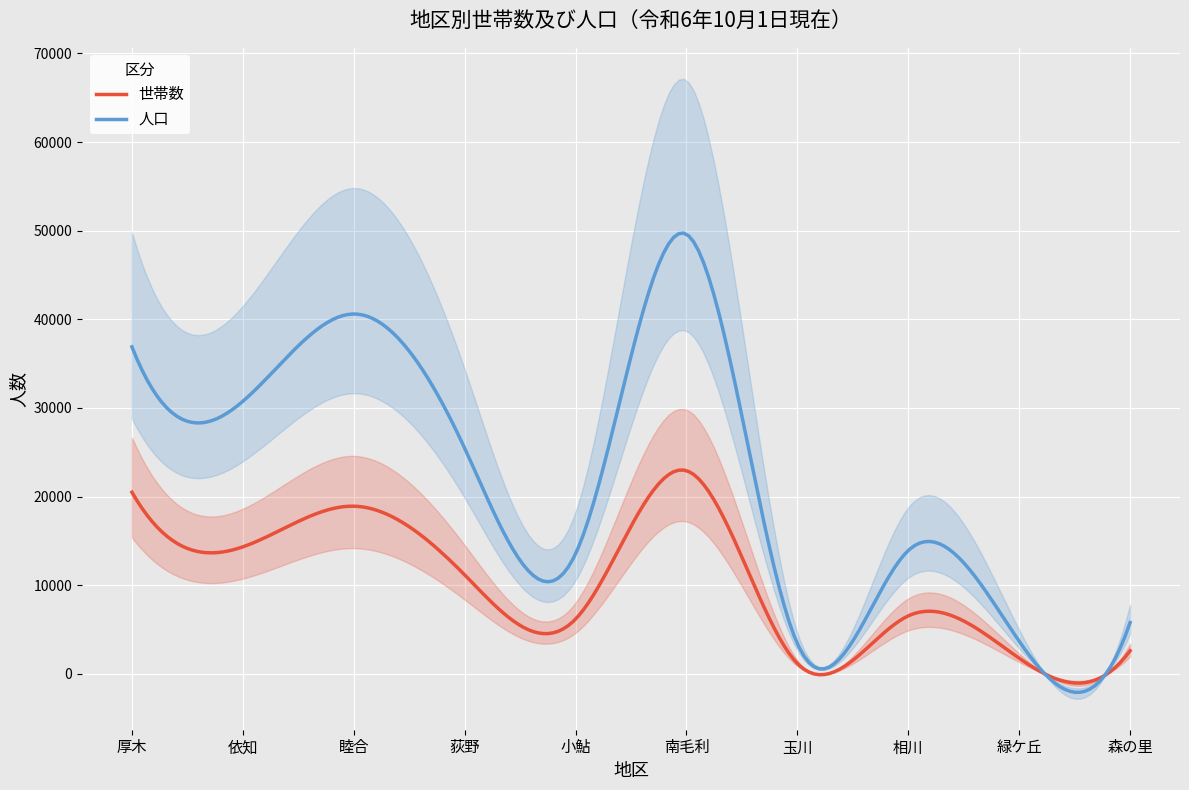

True or false: 世帯数 and 人口 intersect in this chart.

True